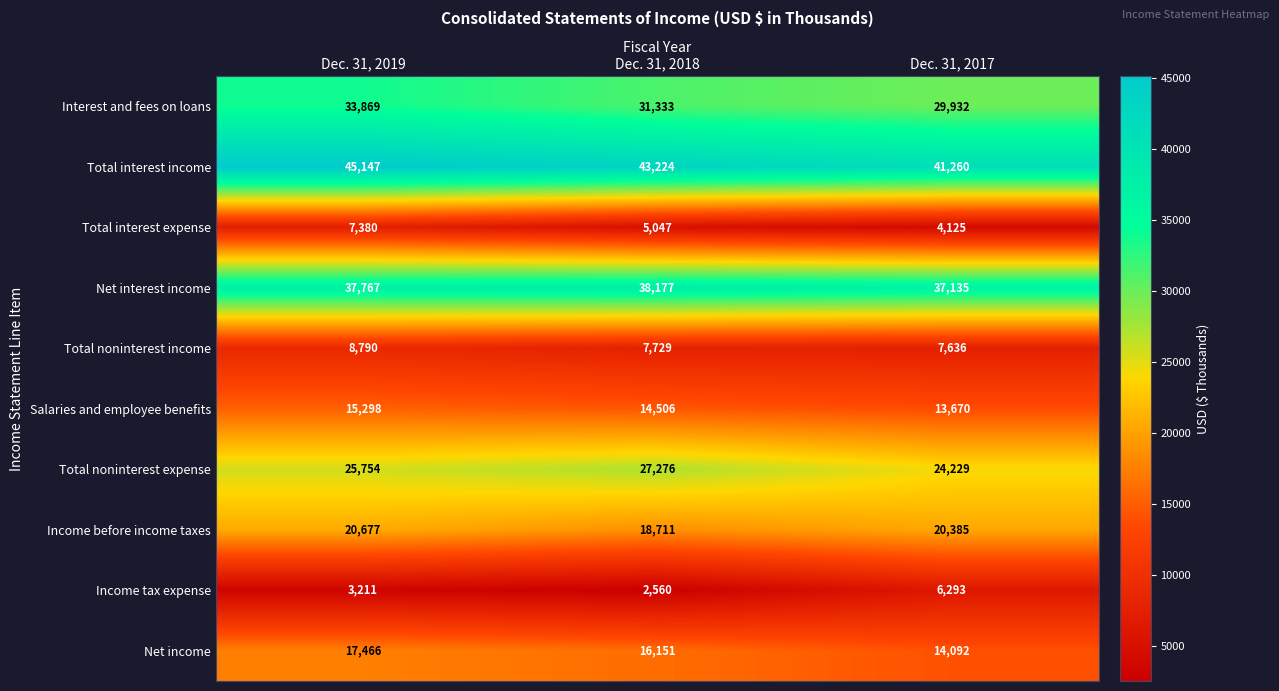

What is the sum of all Net income values?

47709